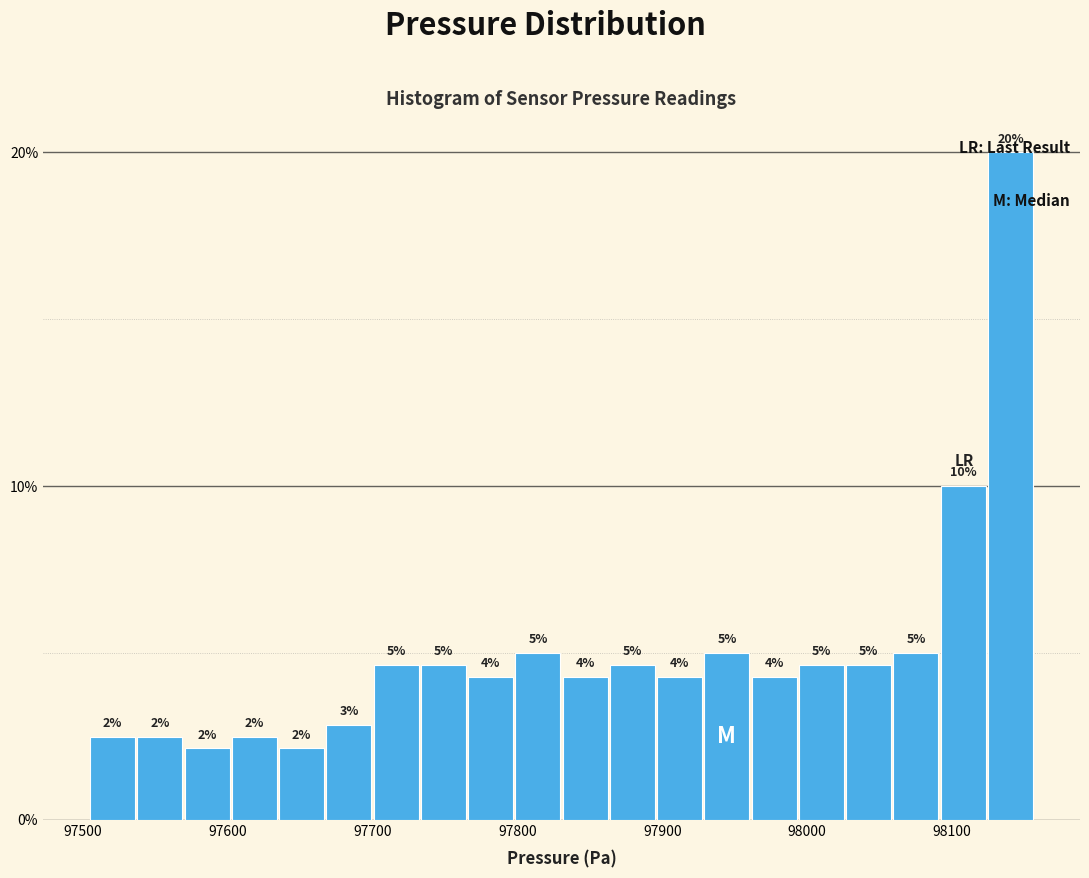

Around what value on the x-axis is the tallest bar? Give the approximate position of its centre, as read against the axis.

98140